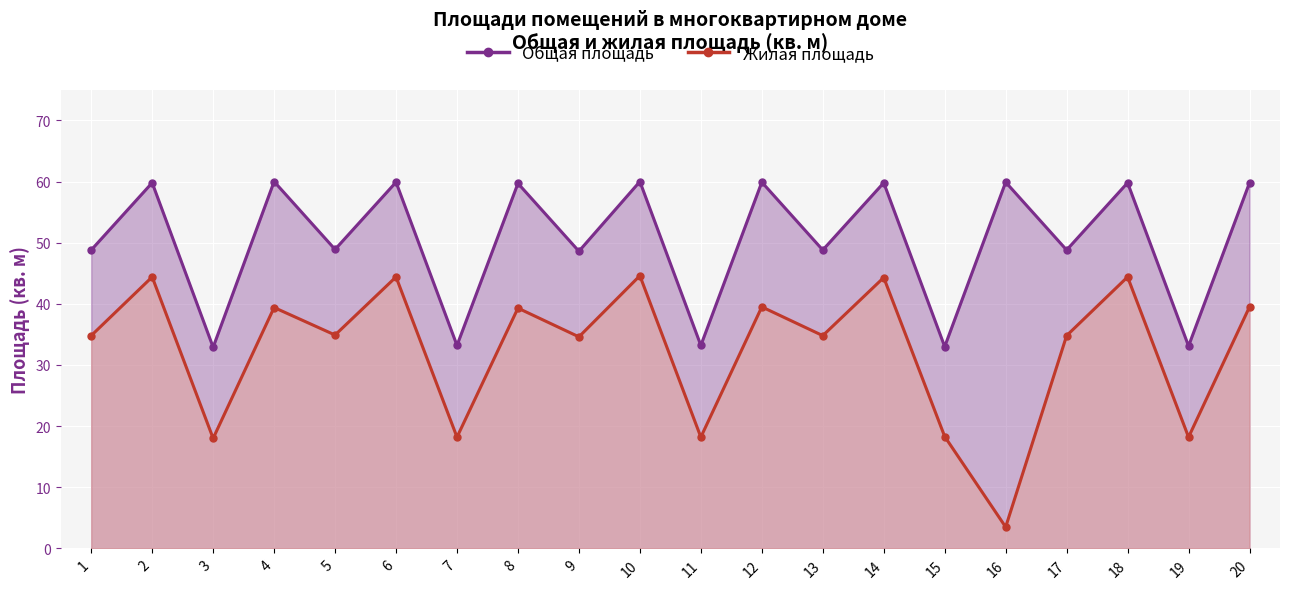

Which series has the largest range (max minus min)?

Жилая площадь